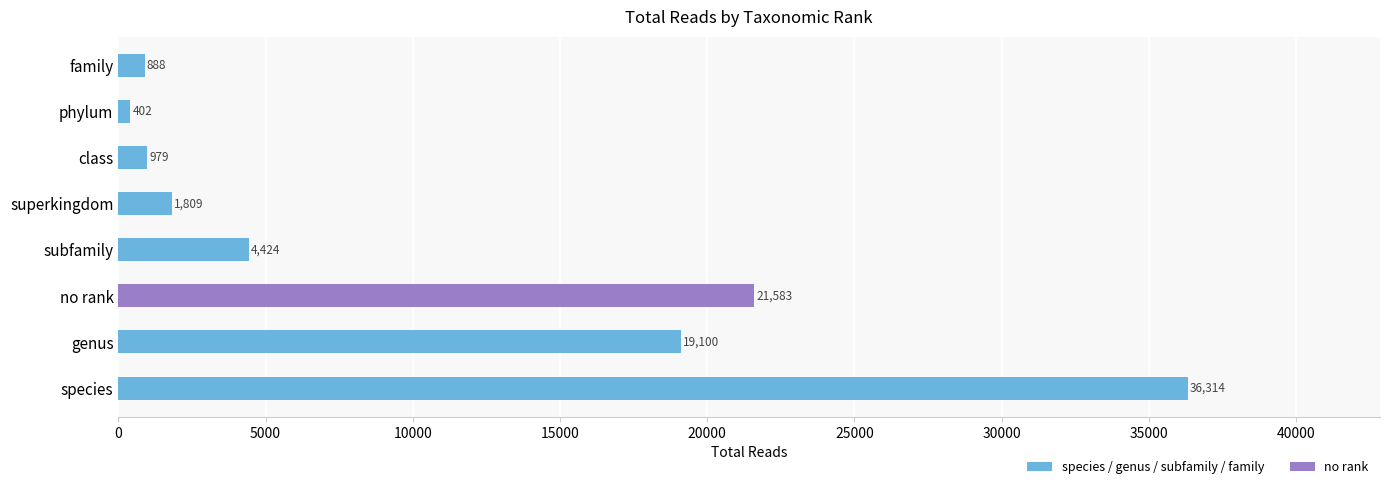

True or false: the data shows 979 at class.

True